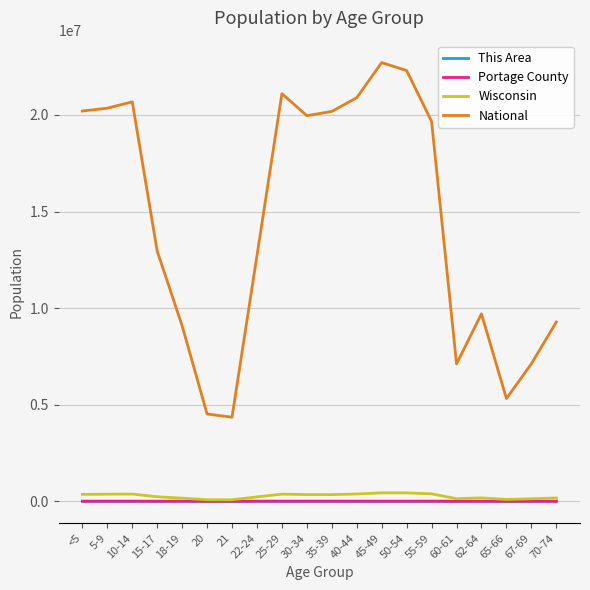

What is the maximum value shown in the chart?

22708591